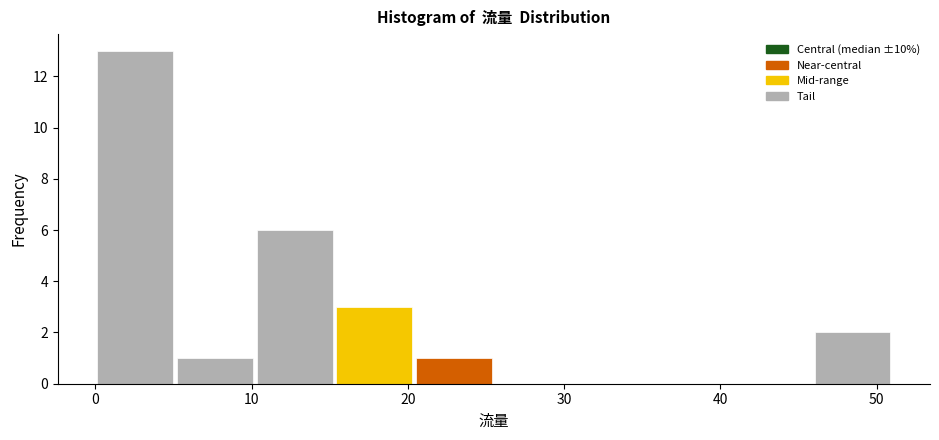

Reading left to right, transcribe this chart: for each bar, give the range it covers on the x-axis and its height. Neither the bar edges nor the heights are printed on the chart, so give them approximately, as read against the axes.

0.0 to 5.1: 13
5.1 to 10.2: 1
10.2 to 15.3: 6
15.3 to 20.4: 3
20.4 to 25.5: 1
25.5 to 30.6: 0
30.6 to 35.7: 0
35.7 to 40.8: 0
40.8 to 45.9: 0
45.9 to 51.0: 2